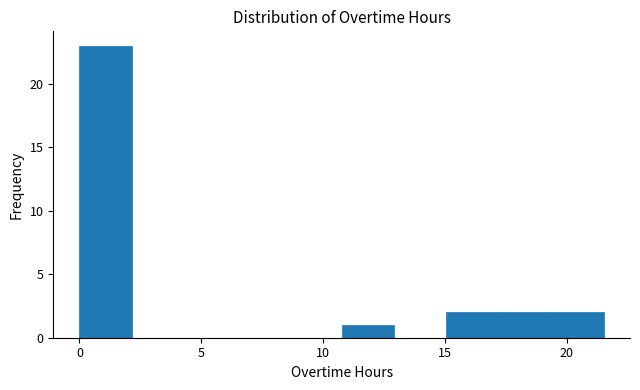

Over which range of the x-axis is the bar tallest?

0.0 to 2.0